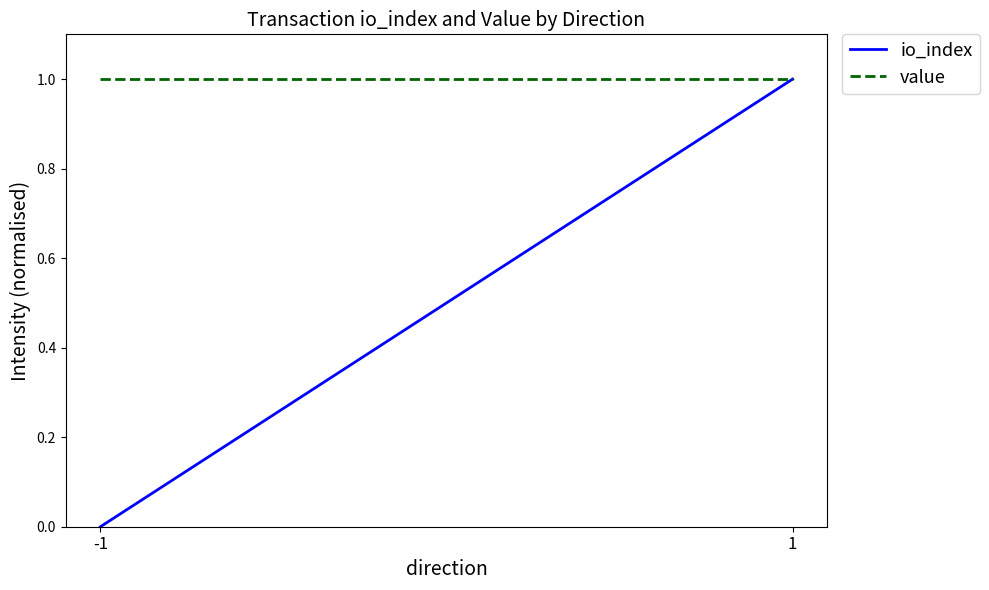

Rank the categories by io_index value from lowest to highest.

-1, 1